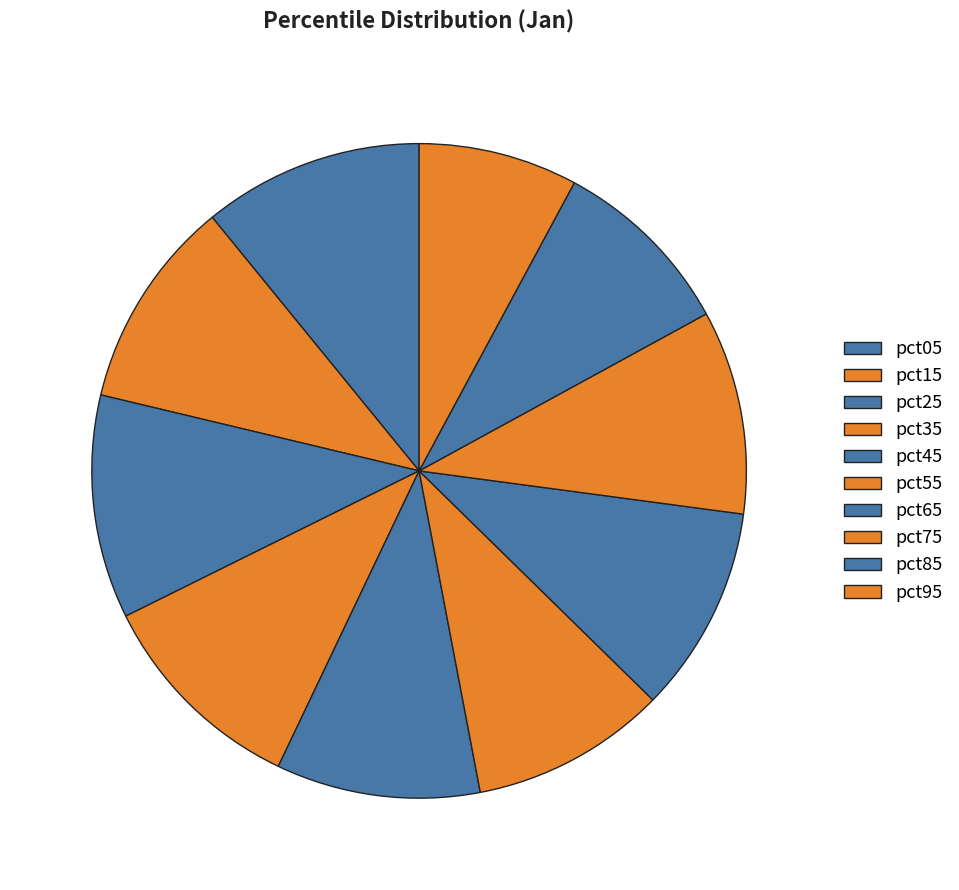

What portion of the pie excludes pct65?

89.8%